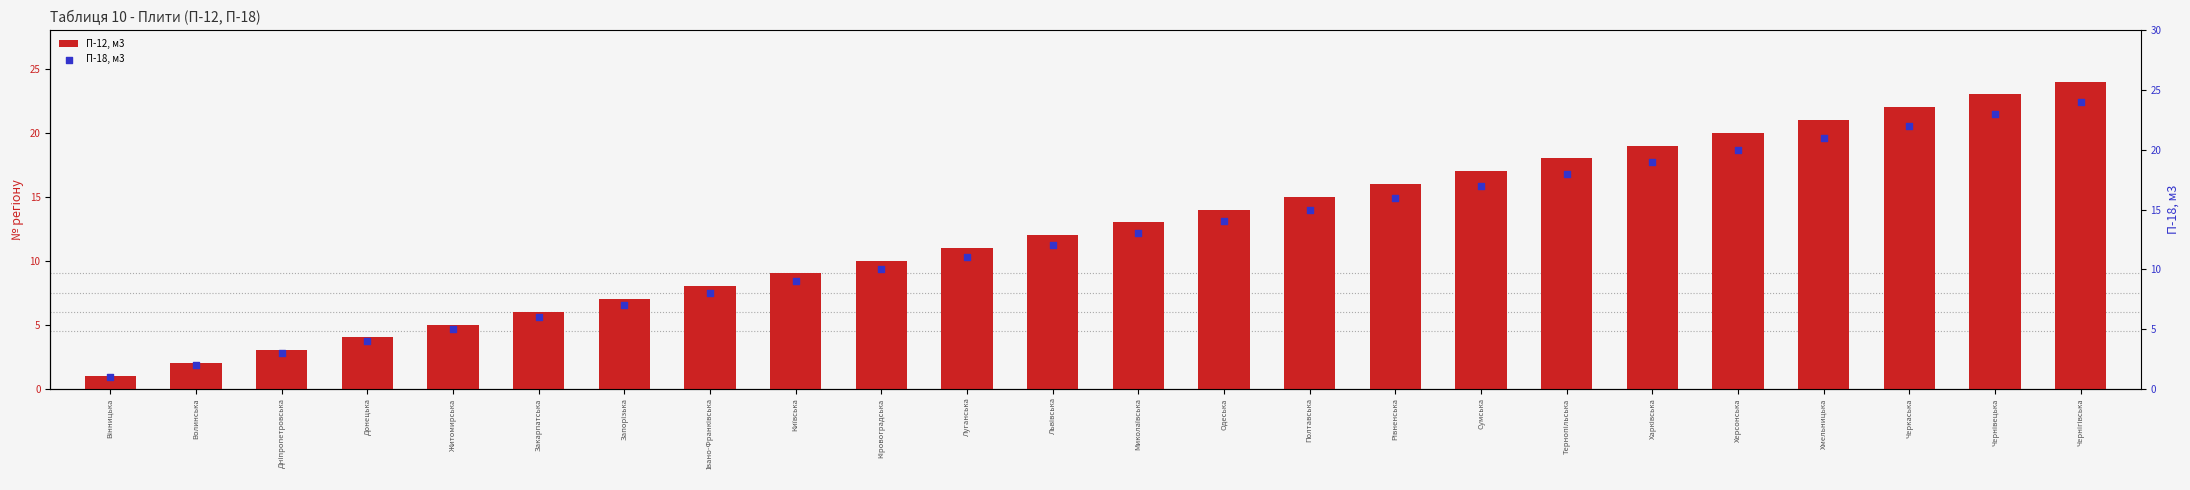

Which series has the widest spread of Y values?

П-12, м3